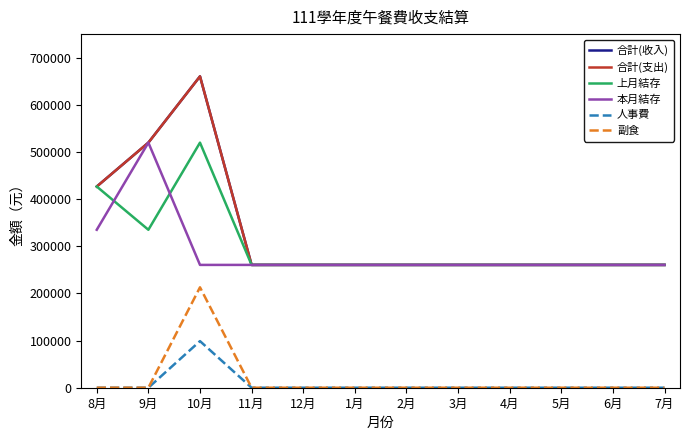

Is it true that 人事費 equals 0 at 9月?

True